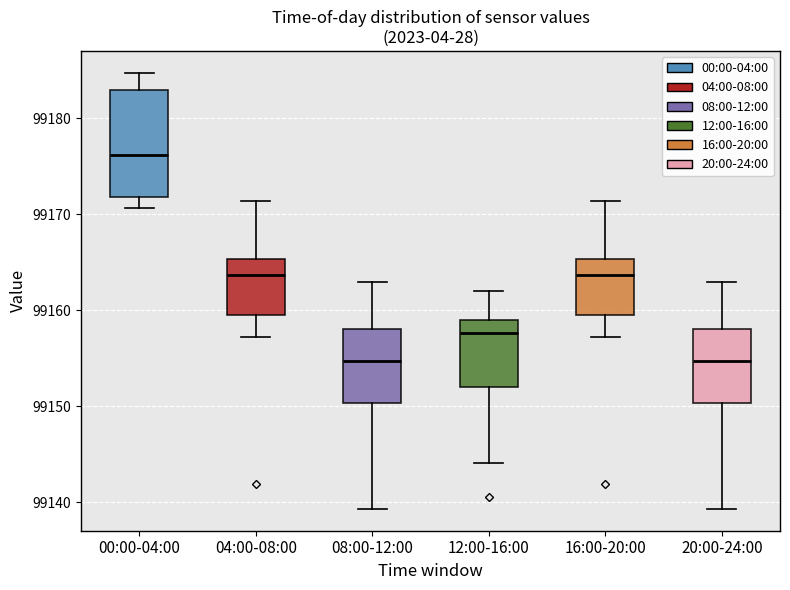

Comparing the boxes themselves (not the whiskers), which one is the tallest?

00:00-04:00